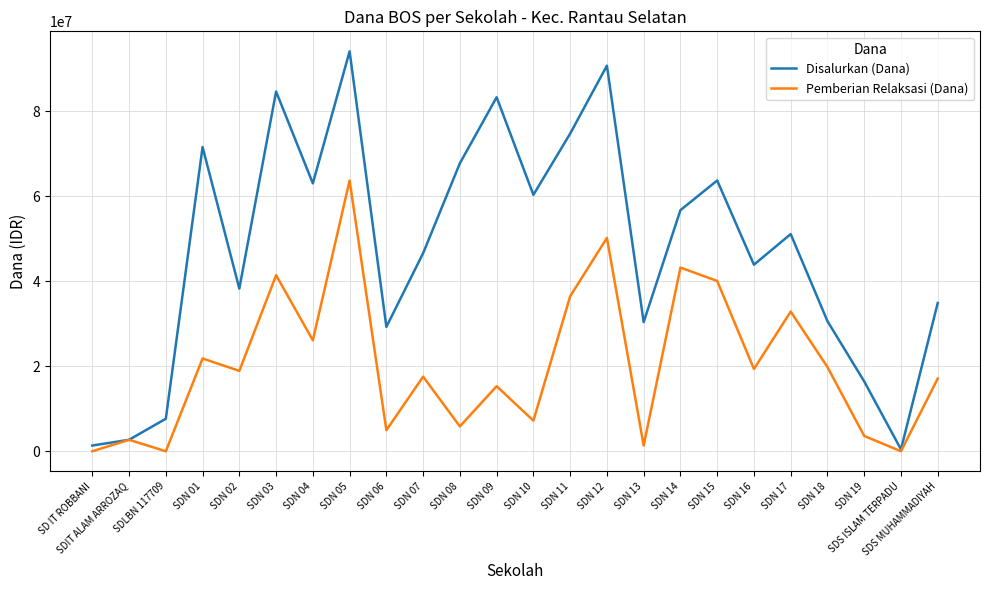

What is the maximum value for Disalurkan (Dana)?

94050000